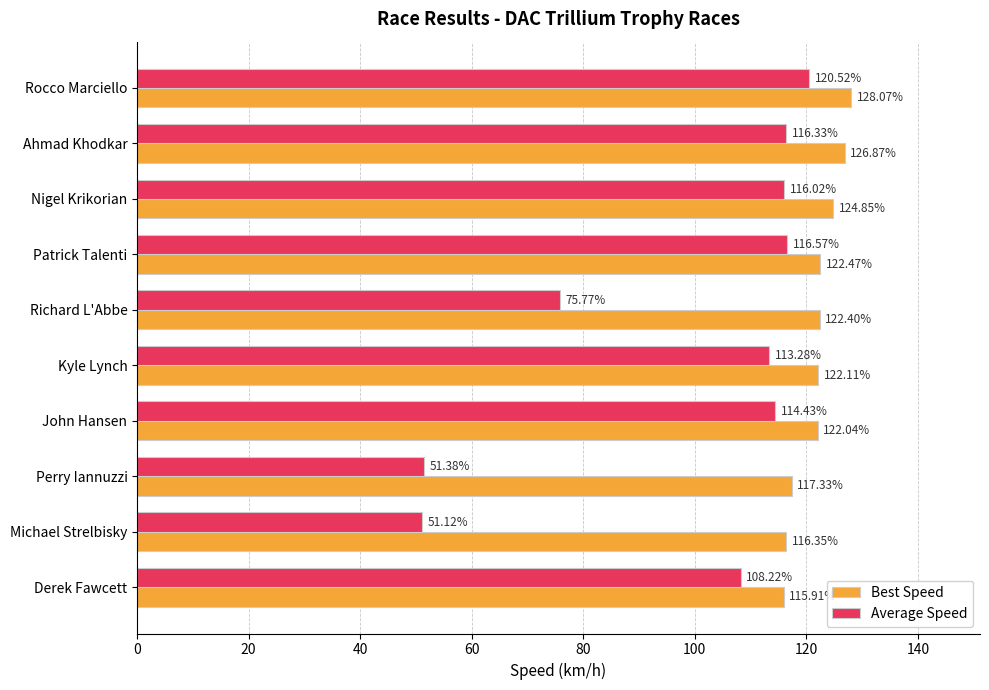

Rank the series by their maximum value, from highest to lowest.

Best Speed, Average Speed